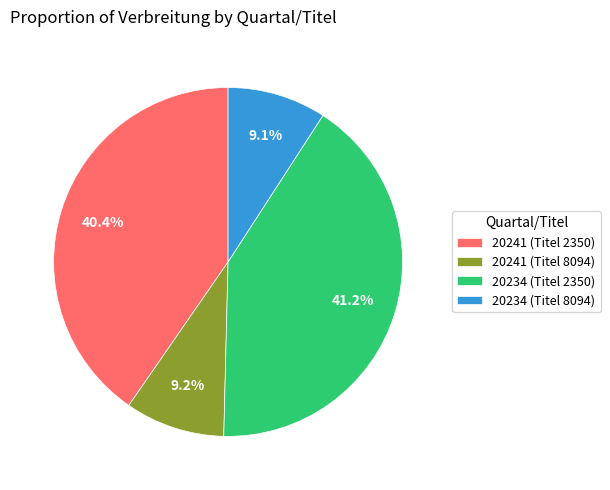

True or false: 20241 (Titel 2350) accounts for 40% of the total.

True